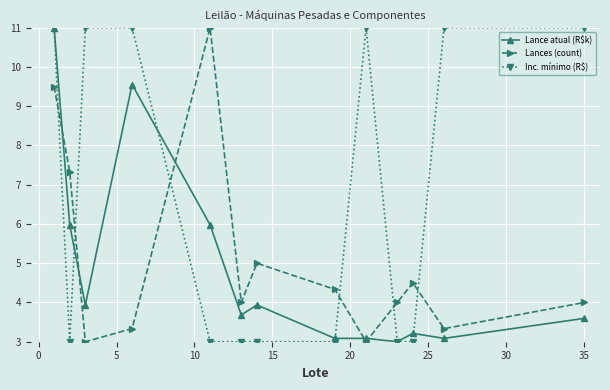

What is the value of the Lances (count) point at the 6th from the left?

4.0